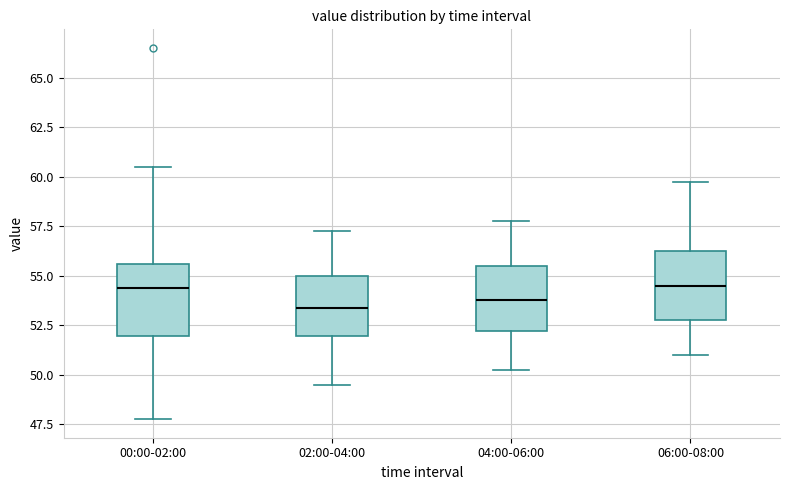

Where is the lower edge of the box for 06:00-08:00 on the y-axis? The values are not printed on the chart, so give them approximately, as read against the axis.

53.0